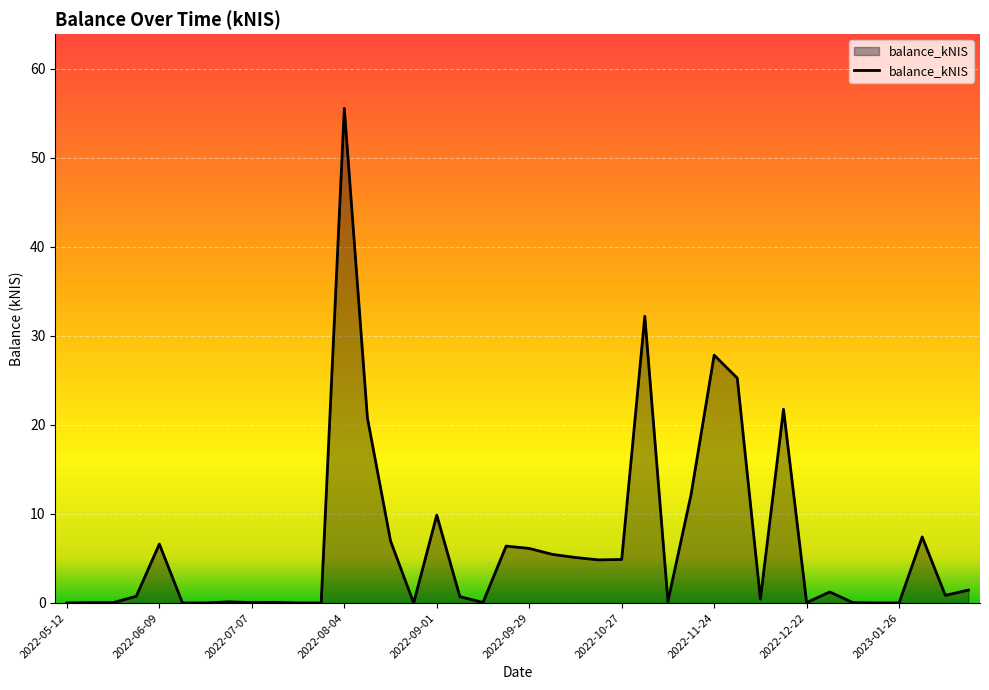

What is the maximum value shown in the chart?

55.6